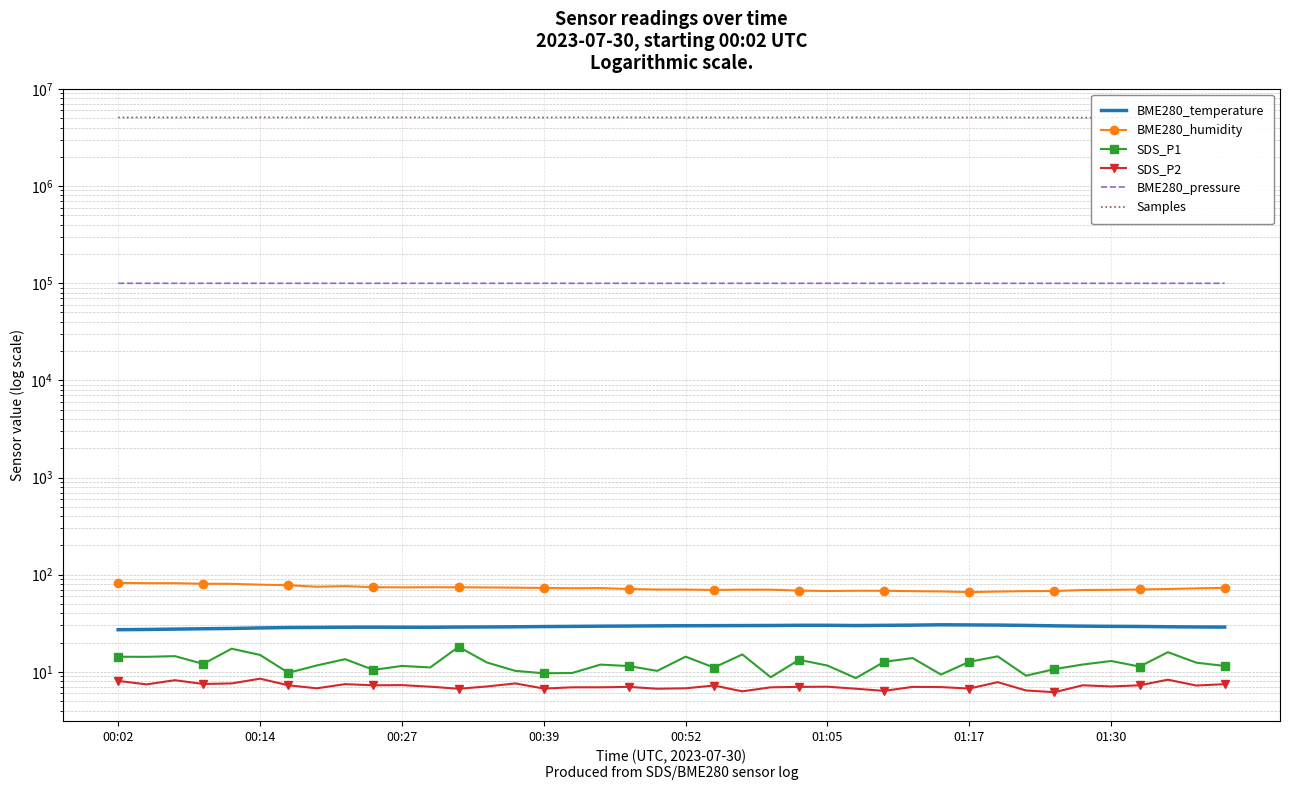

How many lines are shown in the chart?

6